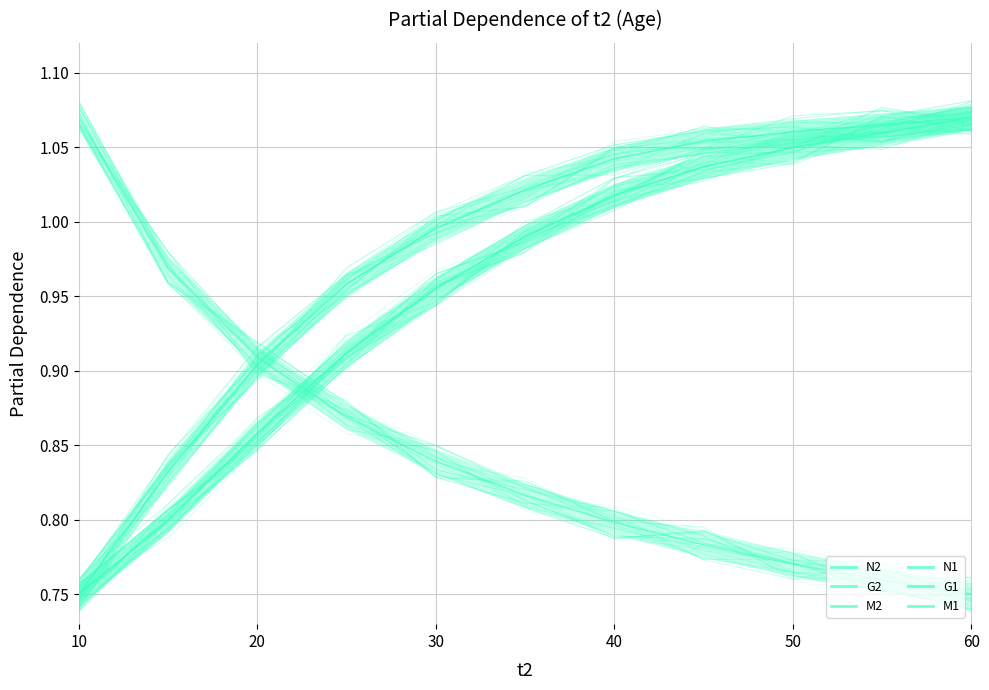

List the series in order of their peak value, lowest first.

N2, G2, M2, N1, G1, M1